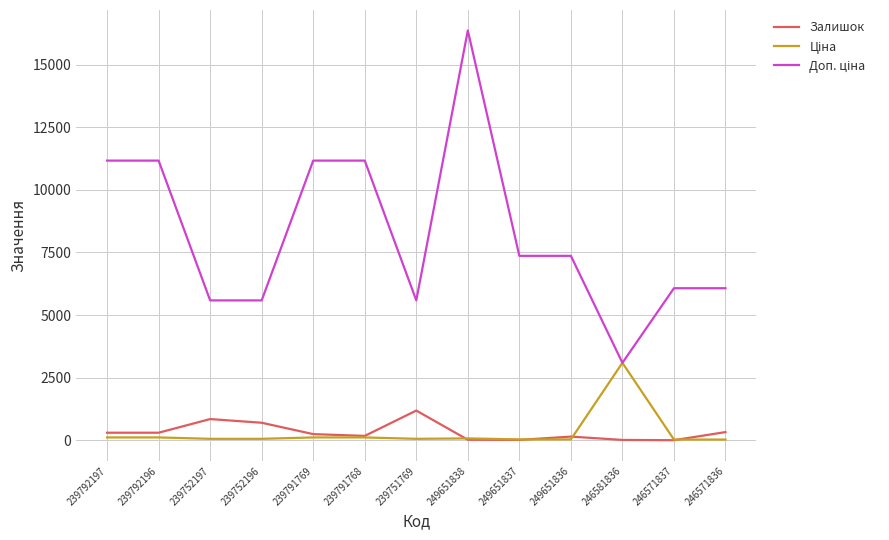

True or false: Залишок has a value of 145.0 at 249651836.

True